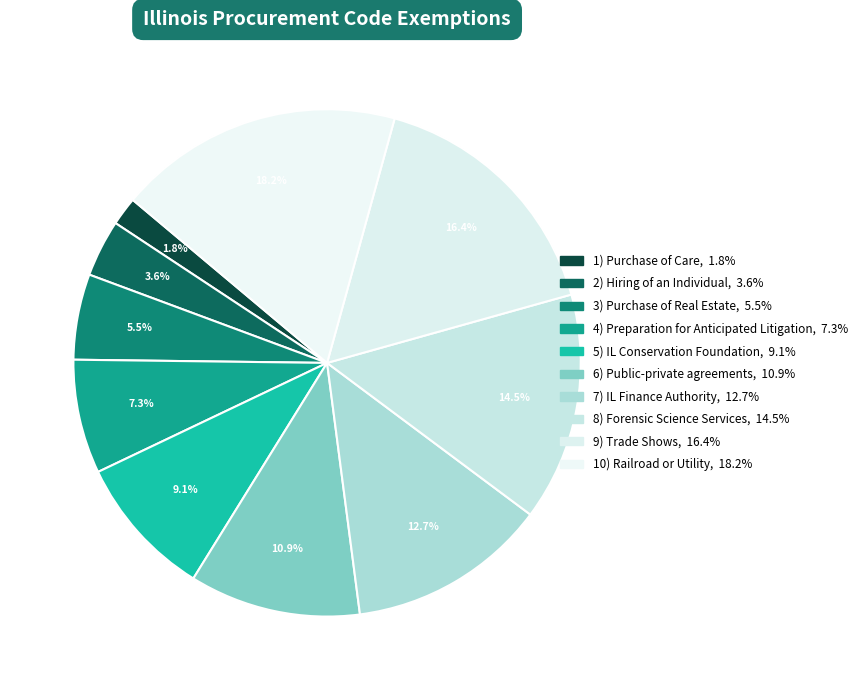

What percentage is the 1) Purchase of Care slice, to the nearest percent?

2%